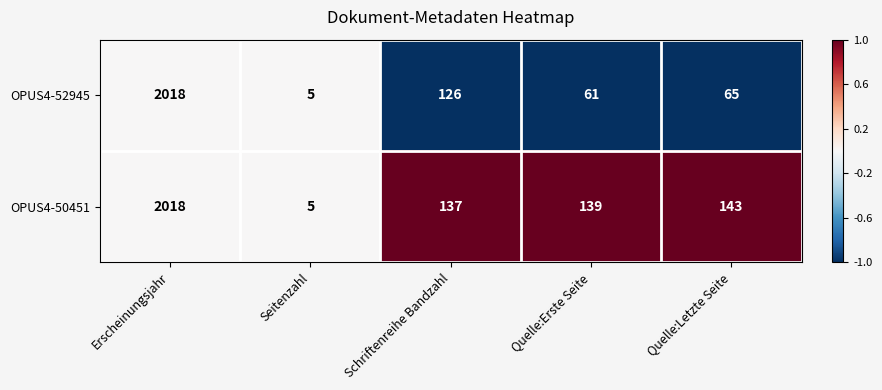

What is the difference between the OPUS4-50451 values at Erscheinungsjahr and Seitenzahl?

2013